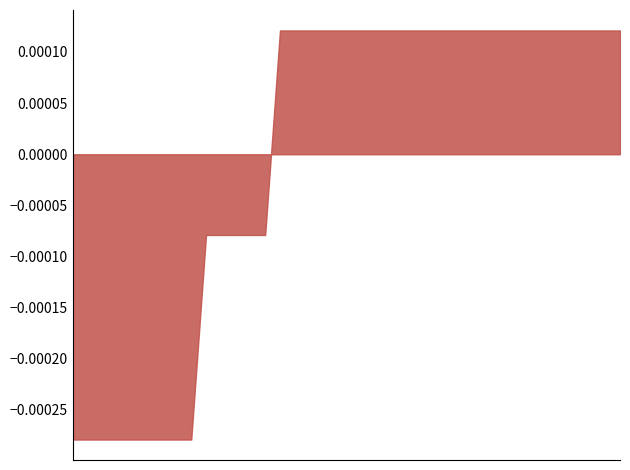

True or false: the data shows 1 at 25.

False